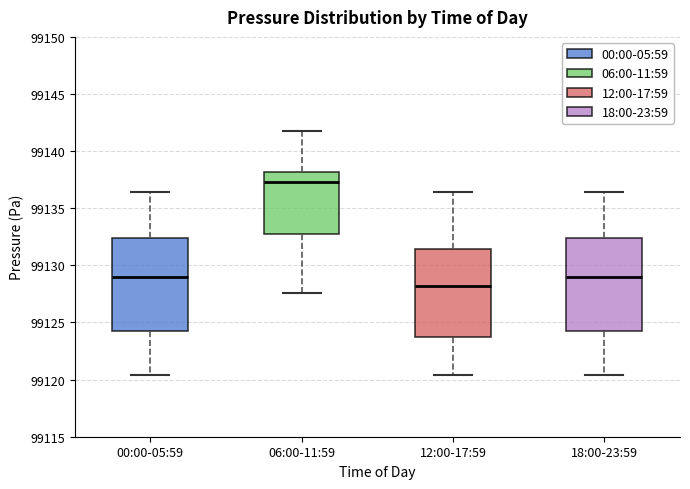

Reading left to right, transcribe this box plot: for each box, give where its median line is, the range the box spans, and where its two whiskers end, as read against the y-axis. The values are not printed on the chart, so give them approximately, as read against the axis.

00:00-05:59: median 99129.0, box 99124.5 to 99132.5, whiskers 99120.5 to 99136.5
06:00-11:59: median 99137.5, box 99133.0 to 99138.0, whiskers 99127.5 to 99142.0
12:00-17:59: median 99128.0, box 99123.5 to 99131.5, whiskers 99120.5 to 99136.5
18:00-23:59: median 99129.0, box 99124.5 to 99132.5, whiskers 99120.5 to 99136.5